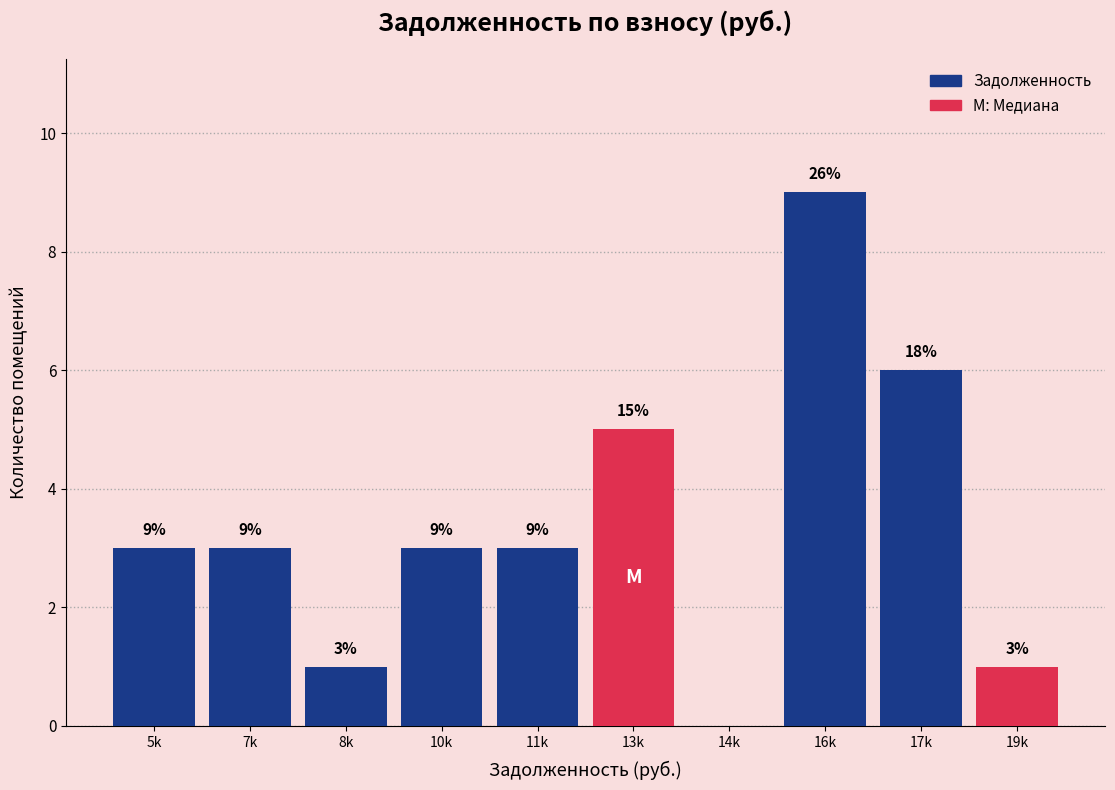

Reading left to right, what are all the values shown in this chart?

5k=3	7k=3	8k=1	10k=3	11k=3	13k=5	14k=0	16k=9	17k=6	19k=1